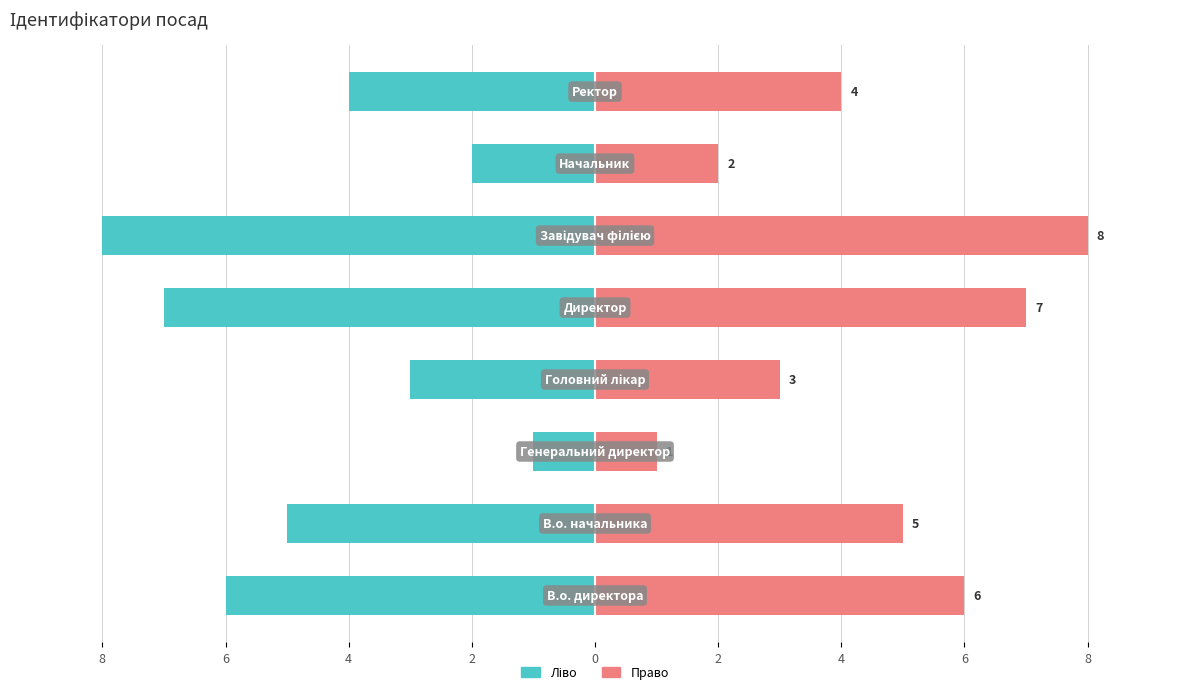

Reading right to left, extract all data points from this chart.

Ідентифікатор (ліво): -4	-2	-8	-7	-3	-1	-5	-6
Ідентифікатор (право): 4	2	8	7	3	1	5	6